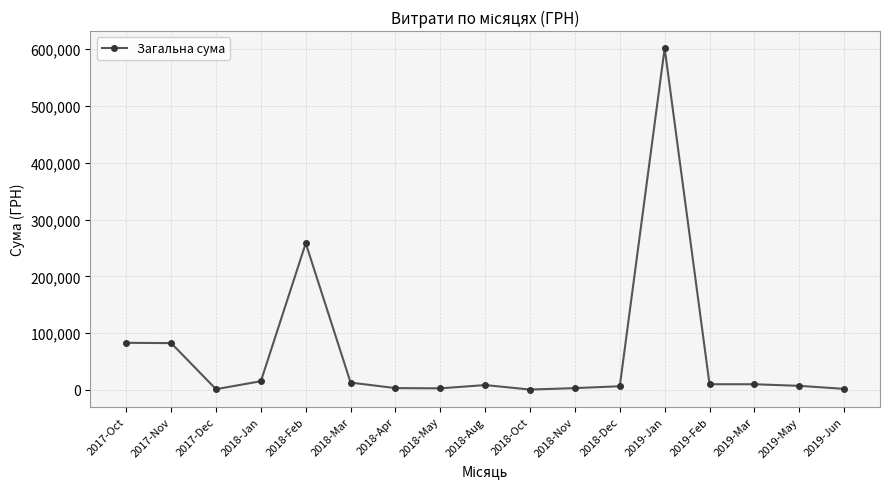

At which label is the value closest to 301354?

2018-Feb